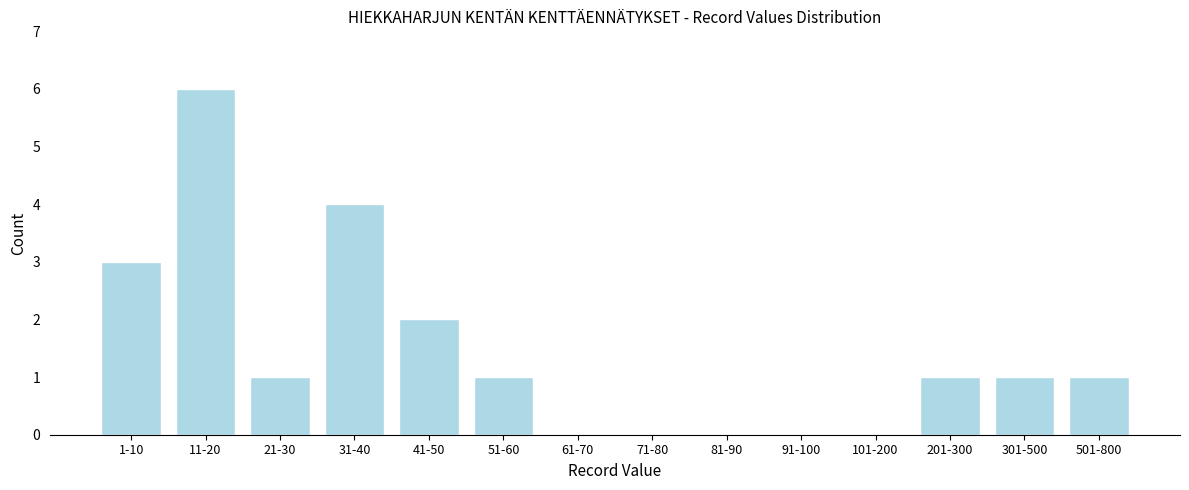

Reading left to right, extract all data points from this chart.

1-10=3	11-20=6	21-30=1	31-40=4	41-50=2	51-60=1	61-70=0	71-80=0	81-90=0	91-100=0	101-200=0	201-300=1	301-500=1	501-800=1